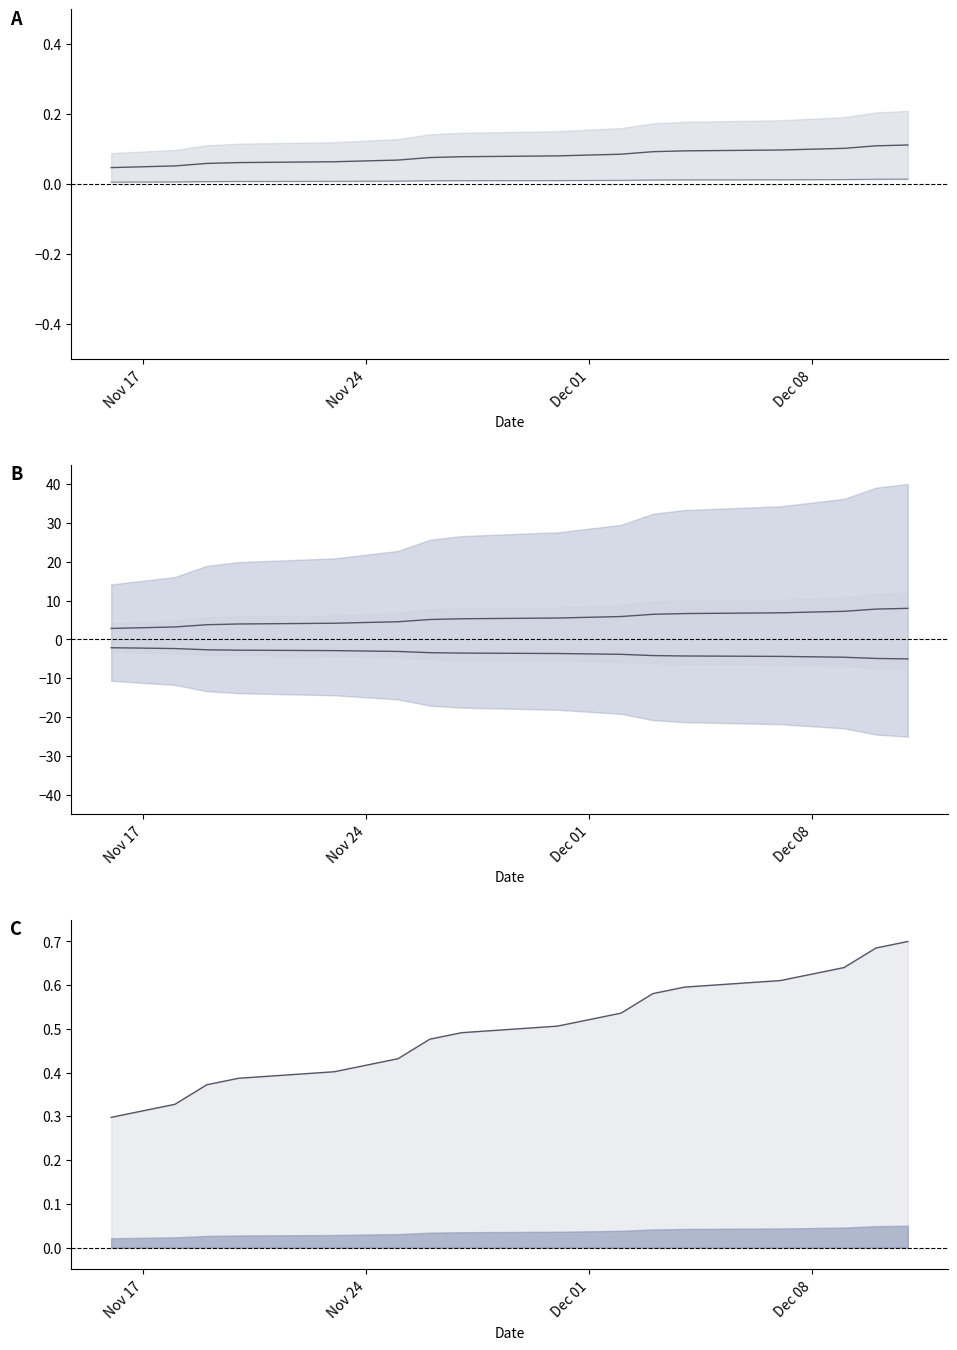

True or false: Accrued interest upper line and Accrued interest lower cross at least once.

False